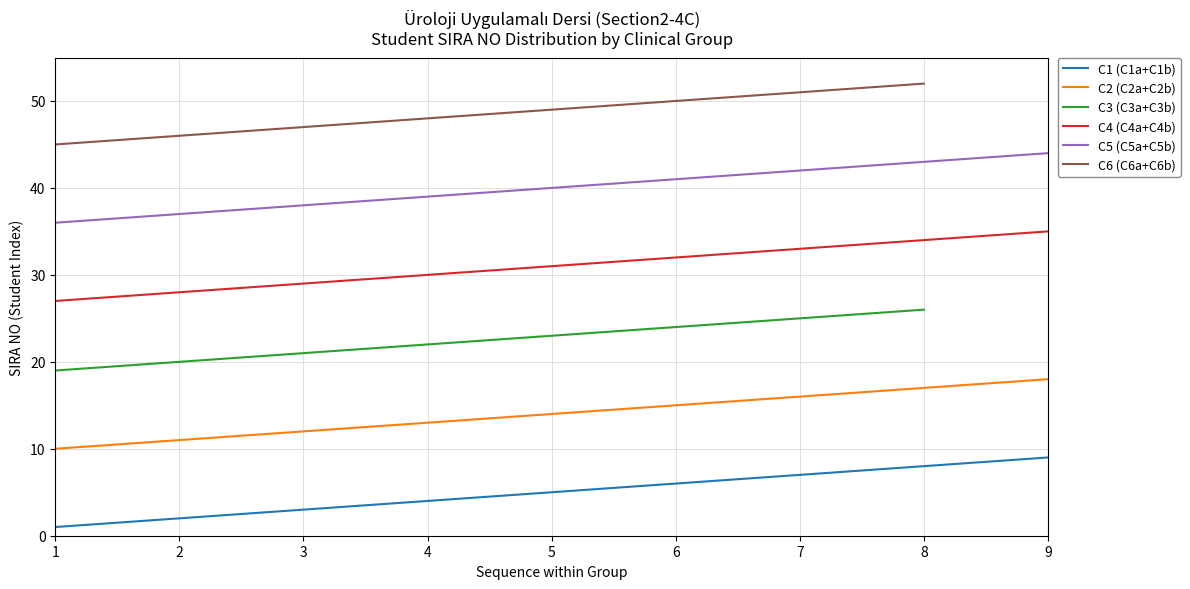

True or false: C5 Group and C2 Group intersect in this chart.

False